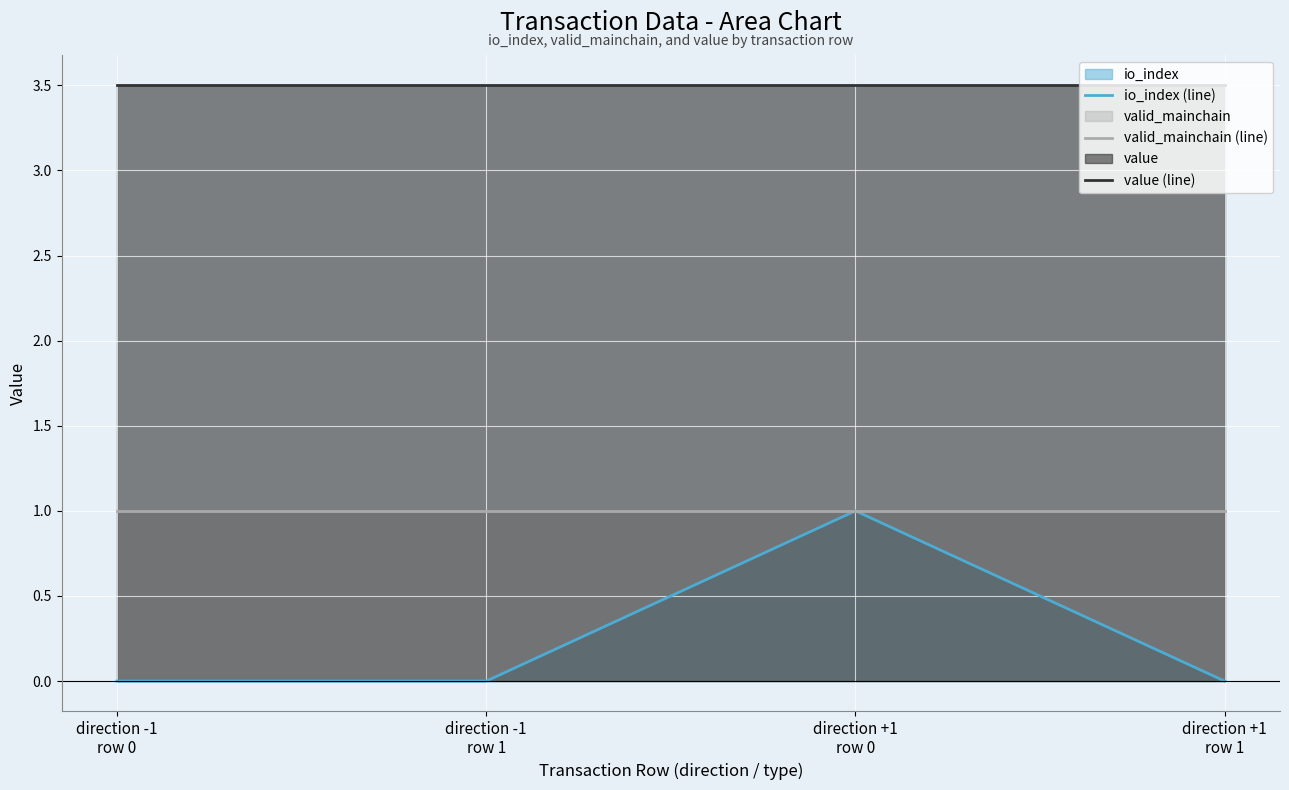

How many io_index (line) values are between 0 and 1?

4